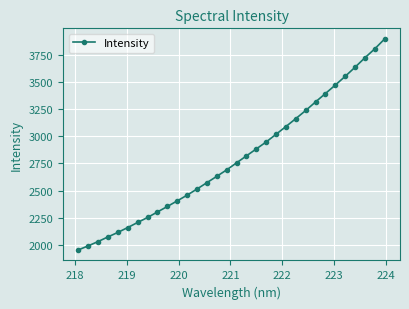

What is the value of the 23rd point from the left?

3163.2